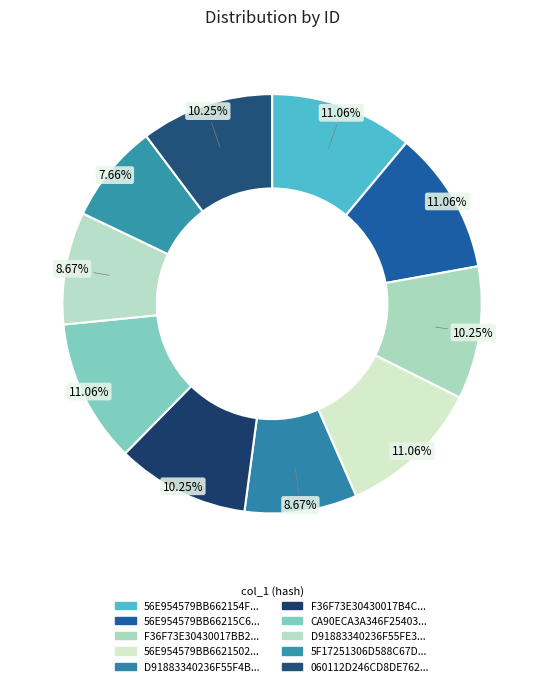

How many slices are in this pie chart?

10